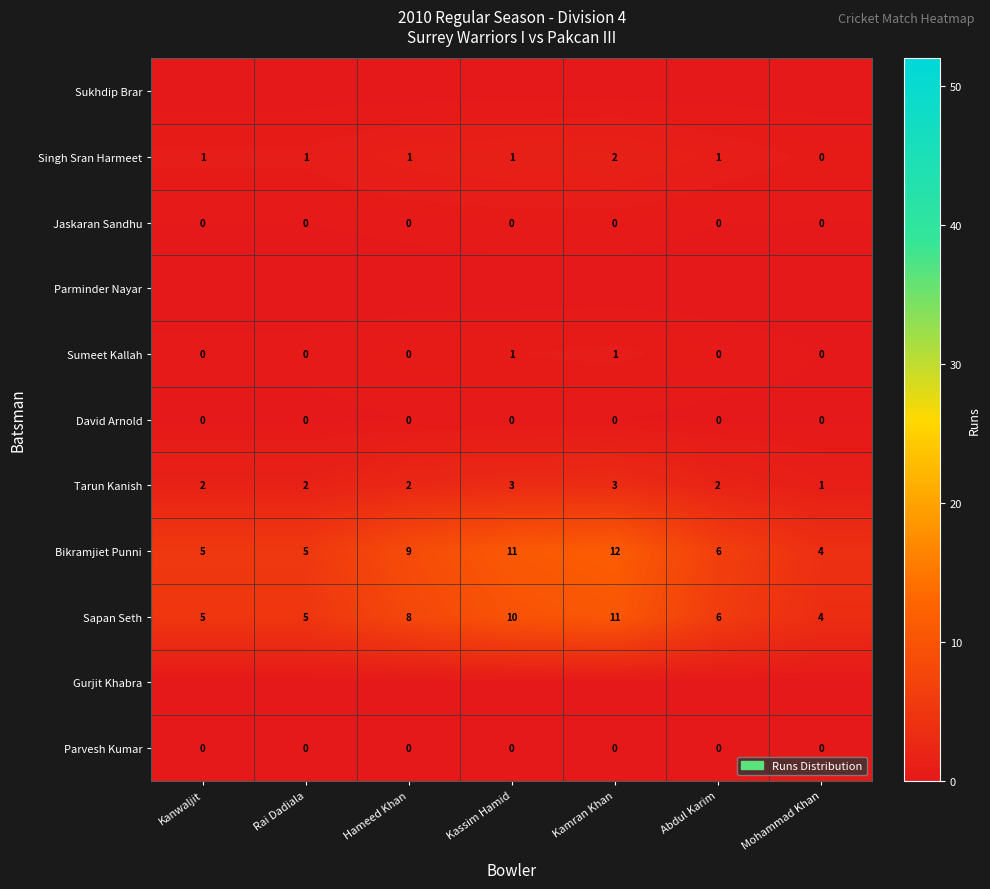

Is it true that Sapan Seth equals 4 at Abdul Karim?

False